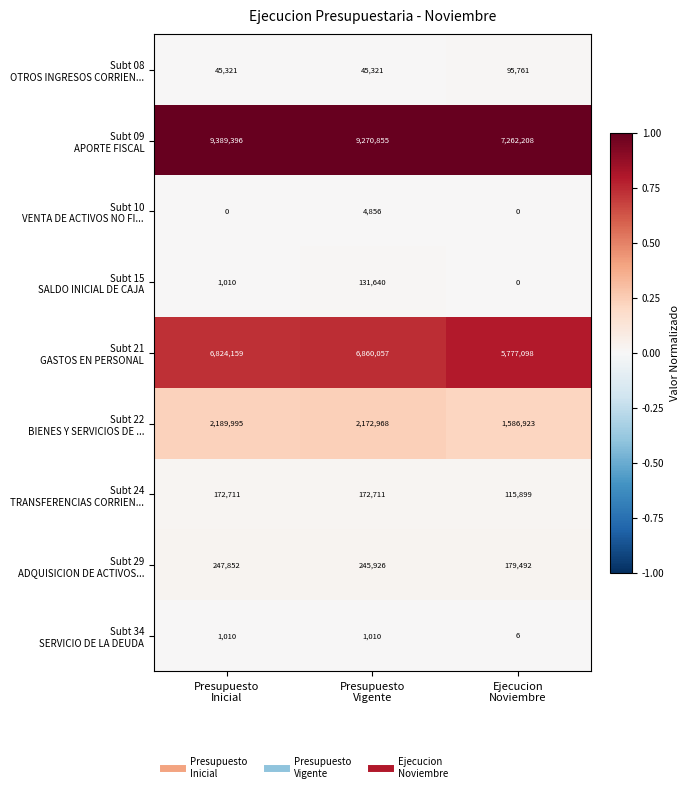

What is the maximum value shown in the chart?

9389396